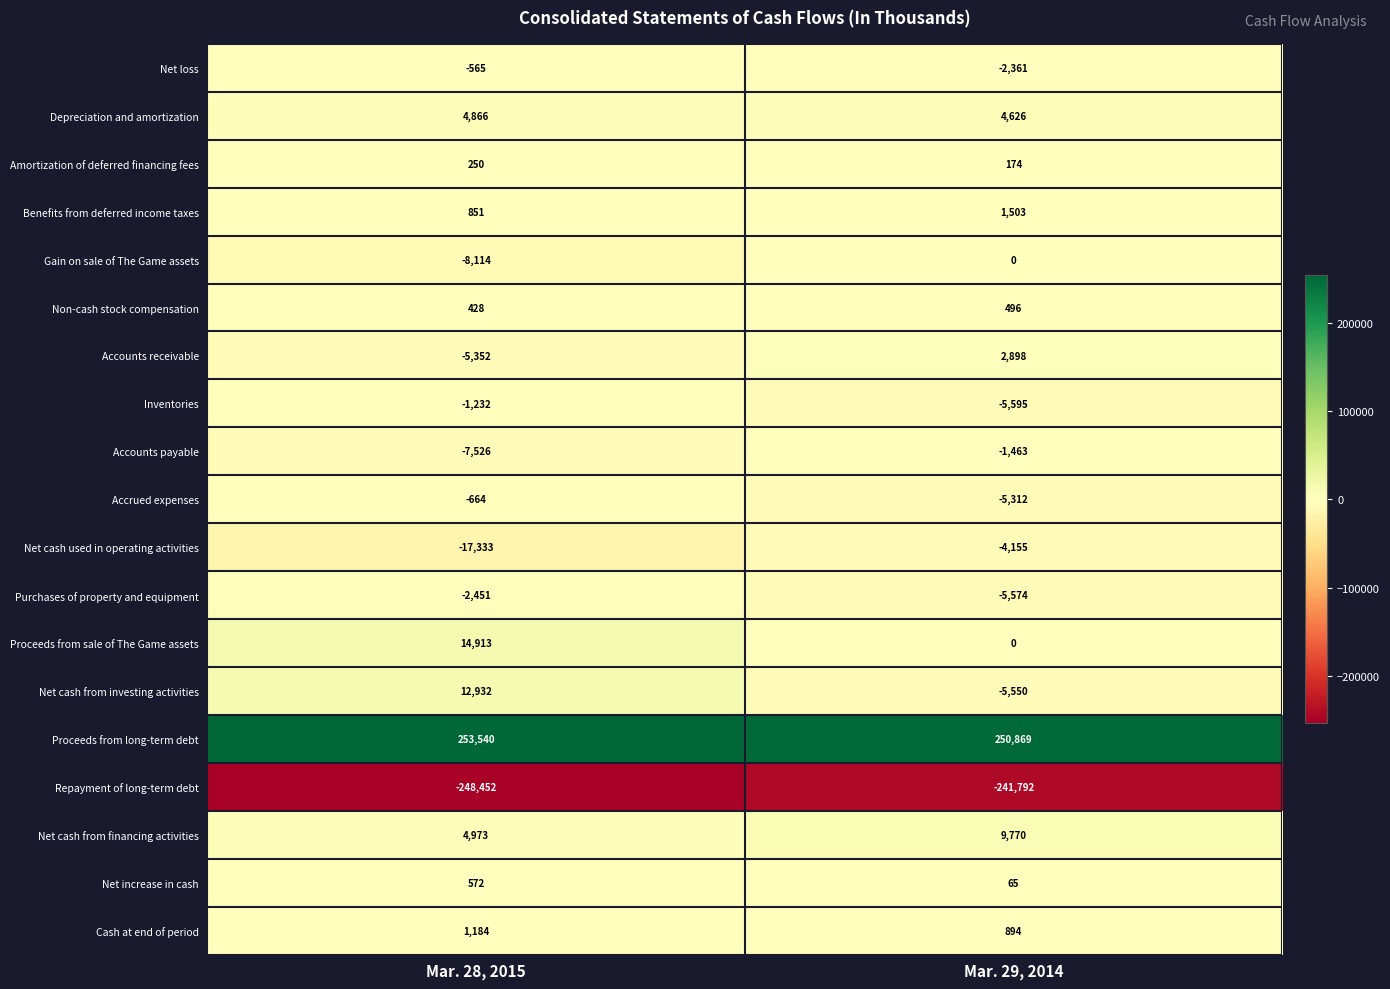

Rank the series at Mar. 28, 2015 from lowest to highest value.

Repayment of long-term debt, Net cash used in operating activities, Gain on sale of The Game assets, Accounts payable, Accounts receivable, Purchases of property and equipment, Inventories, Accrued expenses, Net loss, Amortization of deferred financing fees, Non-cash stock compensation, Net increase in cash, Benefits from deferred income taxes, Cash at end of period, Depreciation and amortization, Net cash from financing activities, Net cash from investing activities, Proceeds from sale of The Game assets, Proceeds from long-term debt